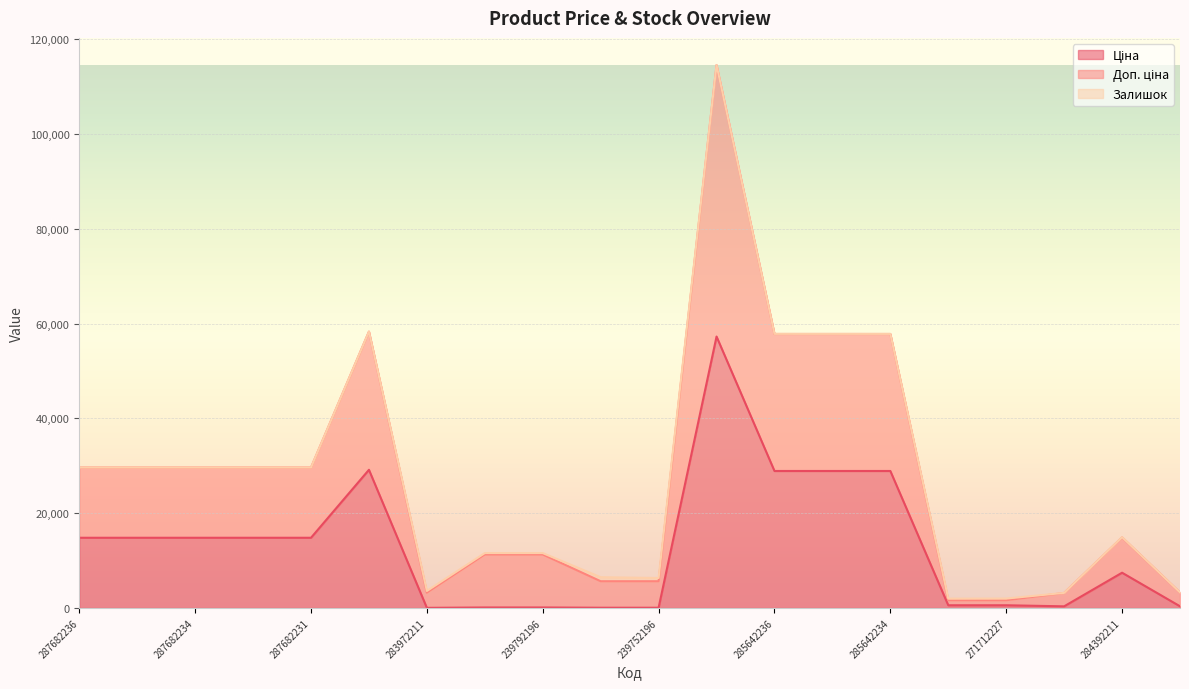

What is the label of the 17th point from the left?

271712227